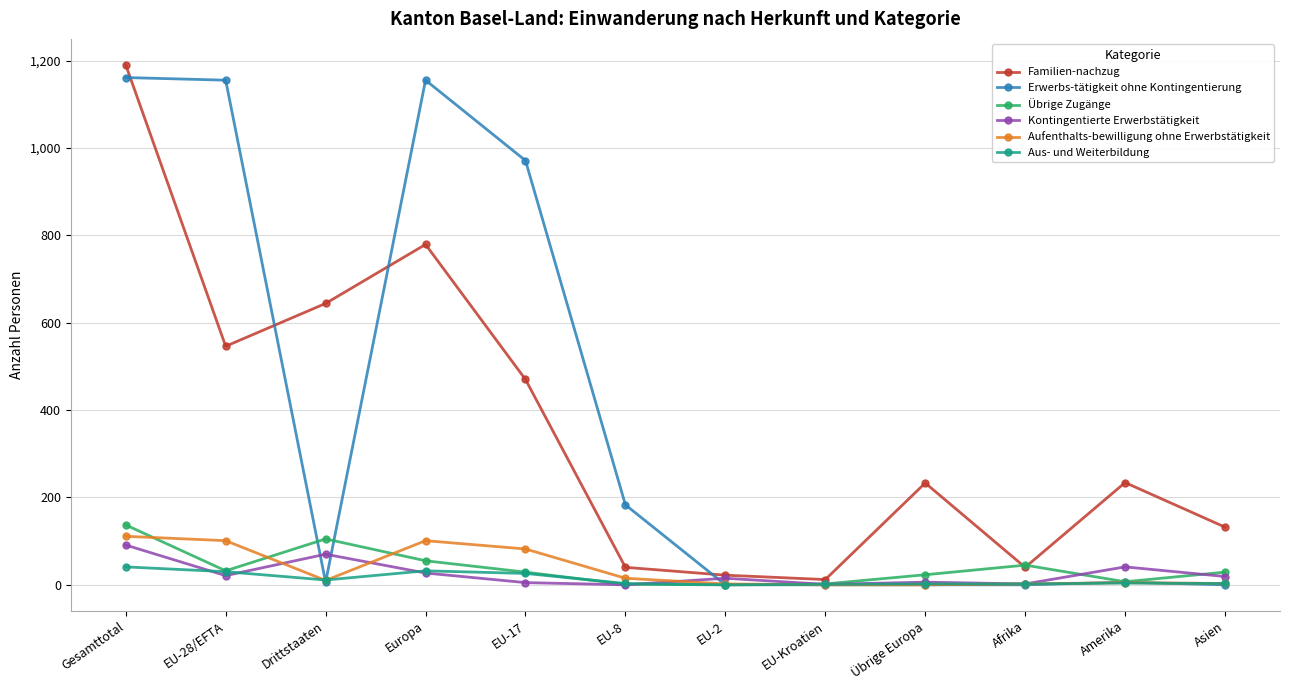

What is the sum of the Familien-nachzug values at Asien and EU-2?

154